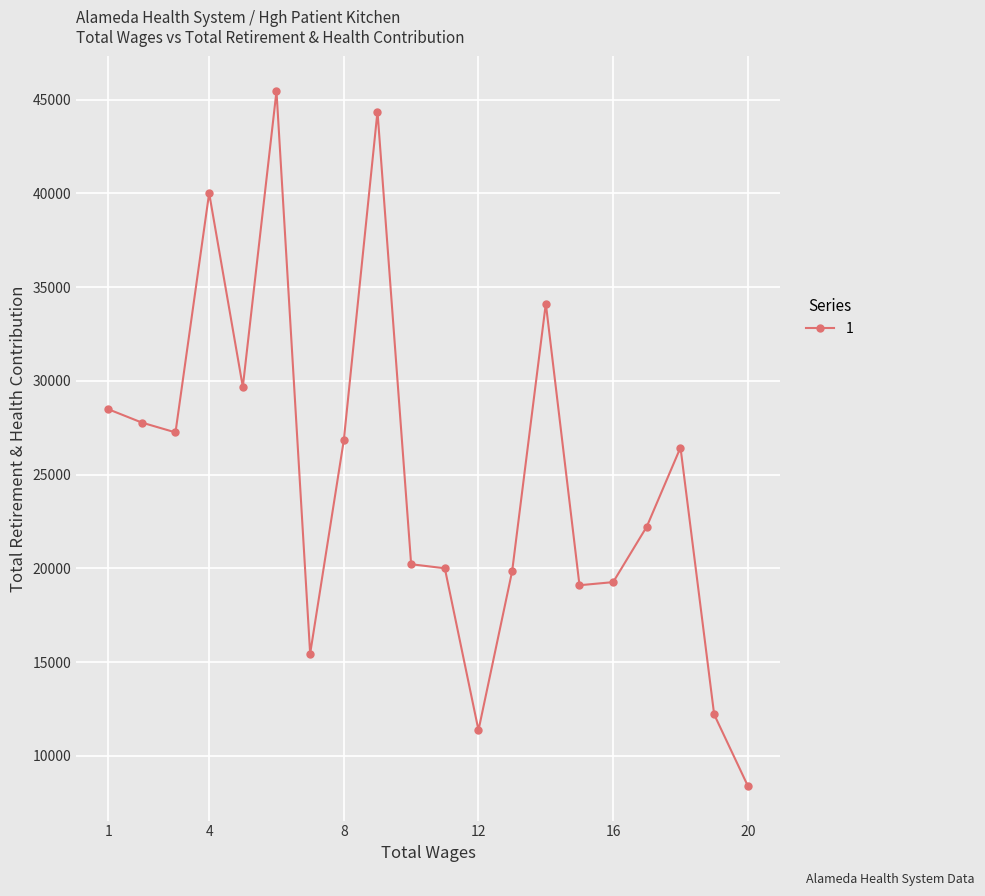

True or false: the data has more than 1 interior local peaks.

True